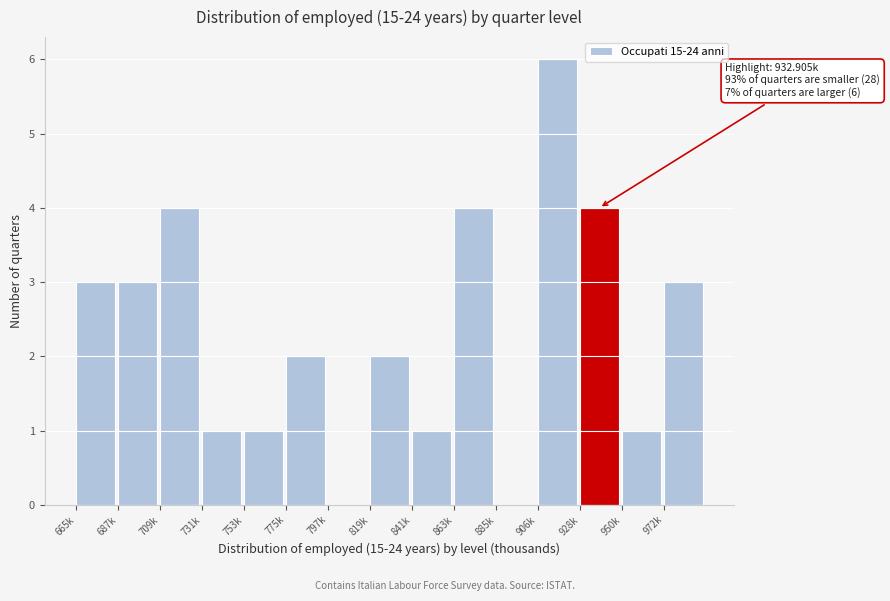

Reading right to left, what are all the values shown in this chart?

972k=3	950k=1	928k=4	906k=6	885k=0	863k=4	841k=1	819k=2	797k=0	775k=2	753k=1	731k=1	709k=4	687k=3	665k=3